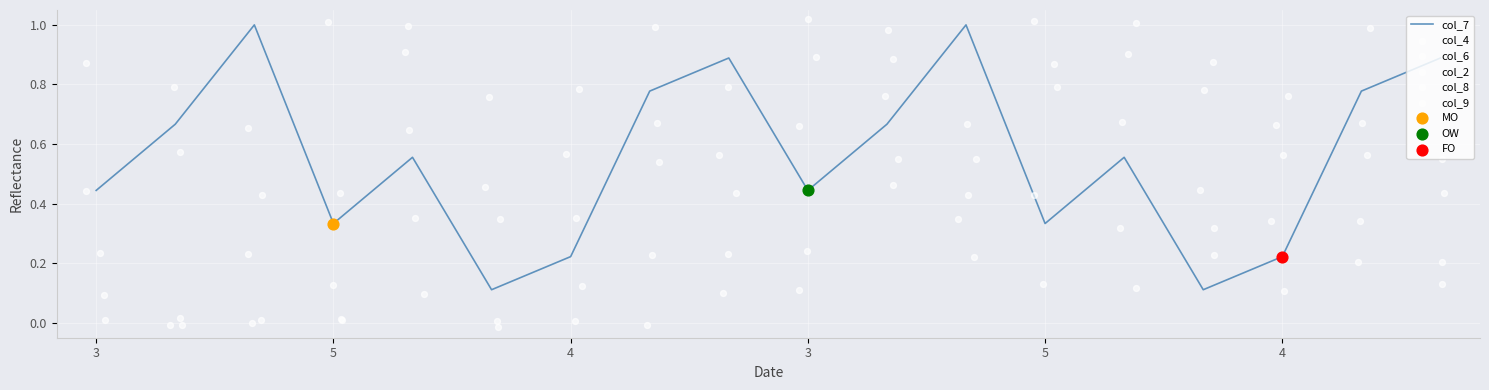

At which category is the sum across all series the highest?

10